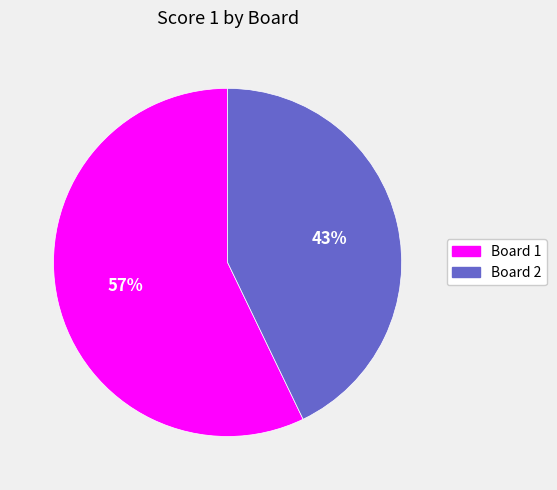

To the nearest percent, what is the difference between the Board 1 and Board 2 slice percentages?

14%